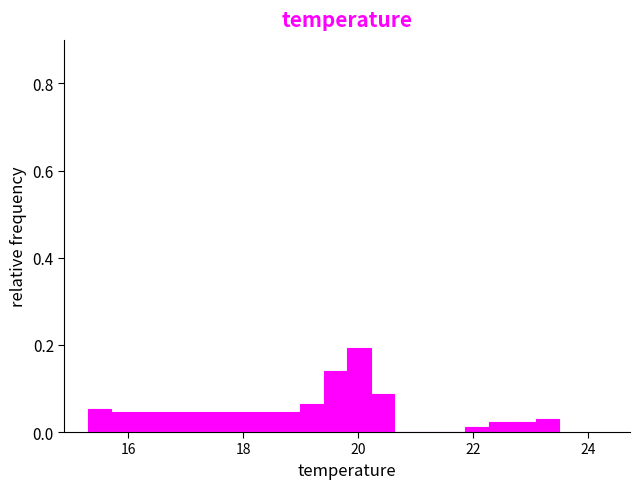

Around what value on the x-axis is the tallest bar? Give the approximate position of its centre, as read against the axis.

20.0